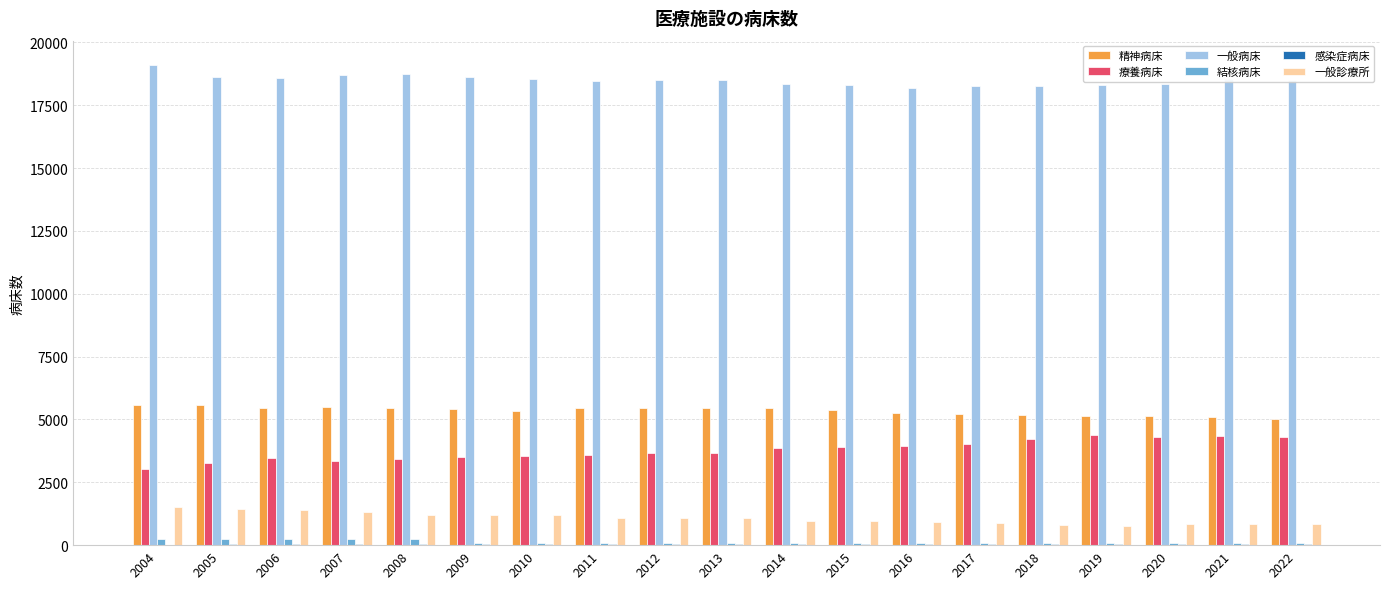

How many groups of bars are there?

19